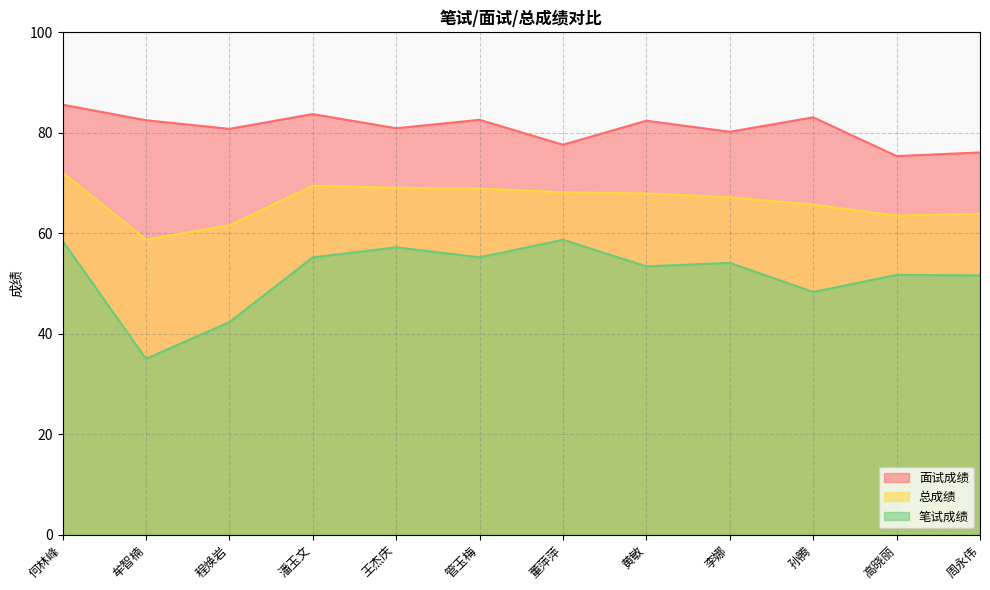

What is the label of the 1st point from the left?

何林峰